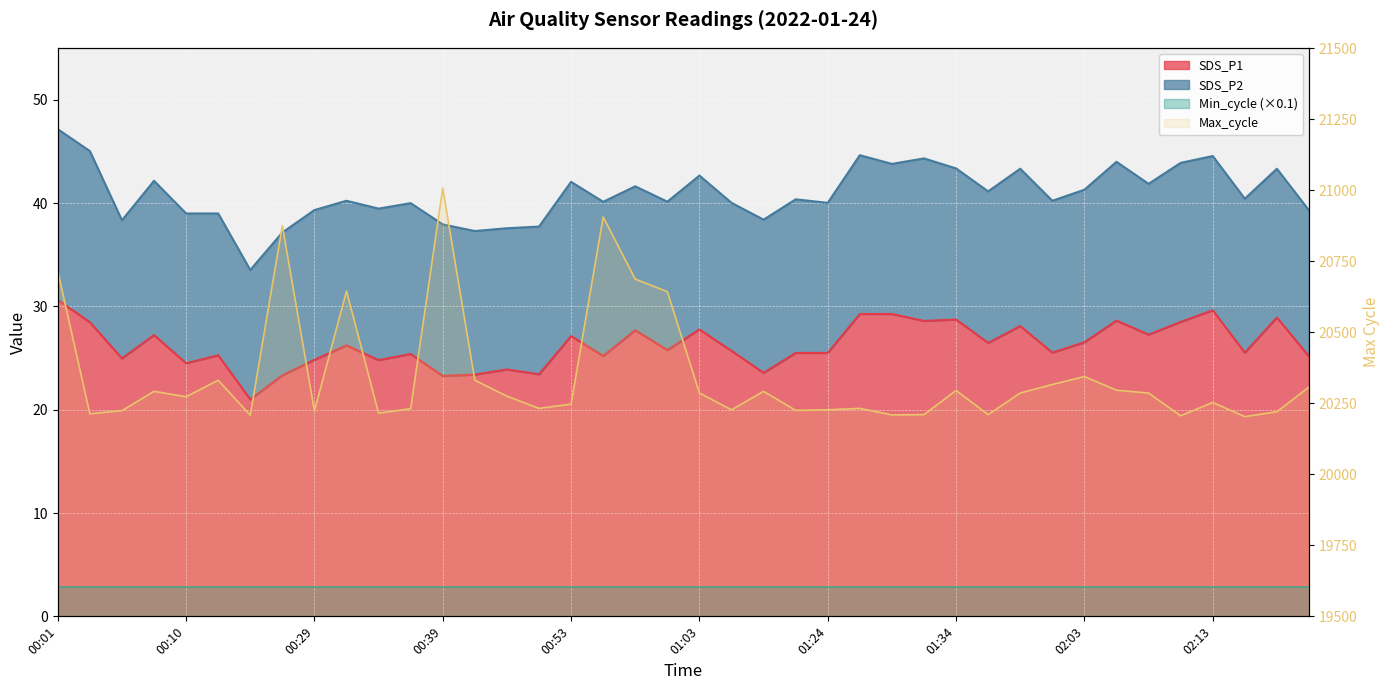

True or false: SDS_P1 and Max_cycle cross at least once.

False